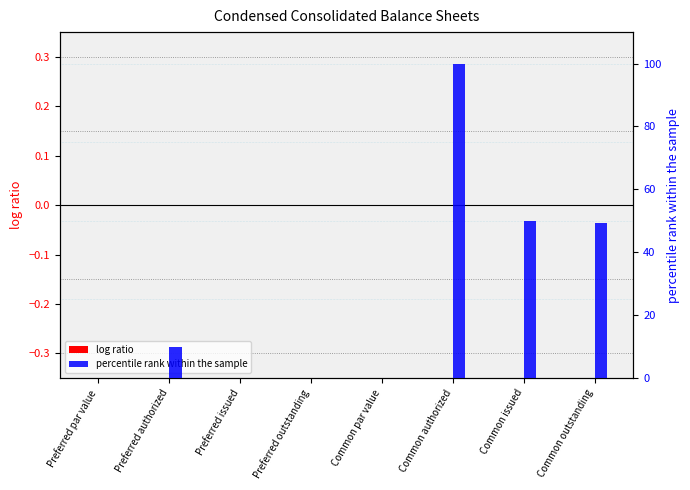

List the labels in order of log ratio value, largest first.

Preferred par value, Preferred authorized, Preferred issued, Preferred outstanding, Common par value, Common authorized, Common issued, Common outstanding